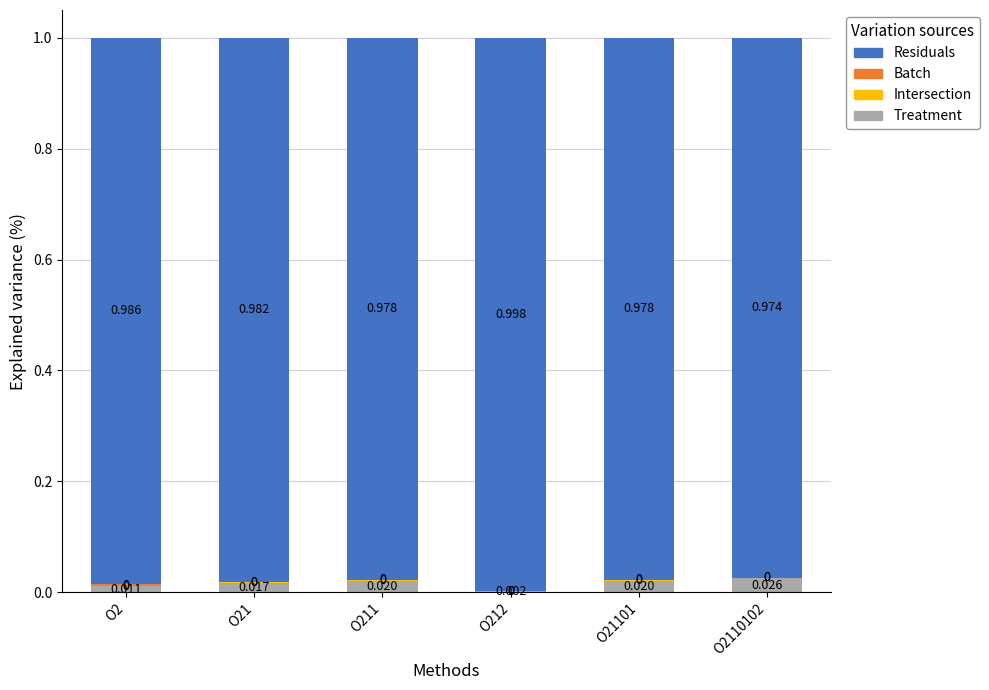

Does the chart contain stacked bars?

Yes